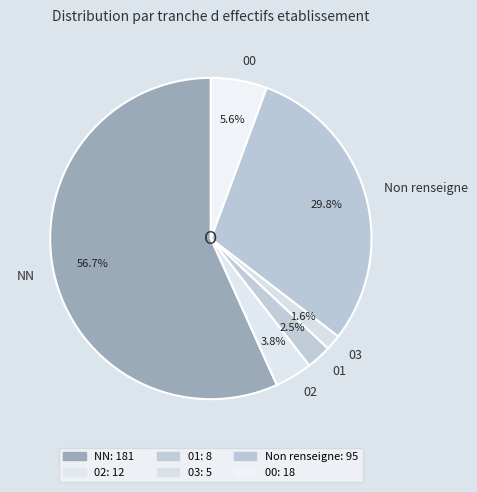

Rank the categories by value from highest to lowest.

NN, Non renseigne, 00, 02, 01, 03